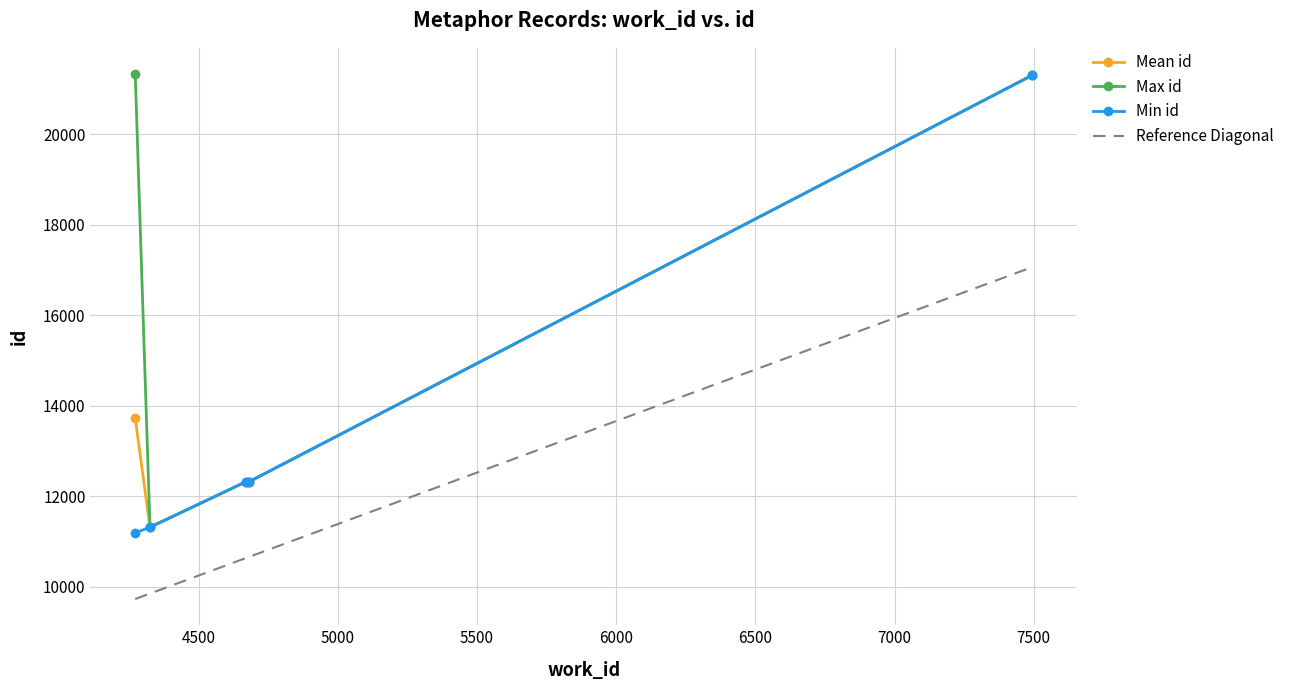

True or false: Reference Diagonal and Max id cross at least once.

False